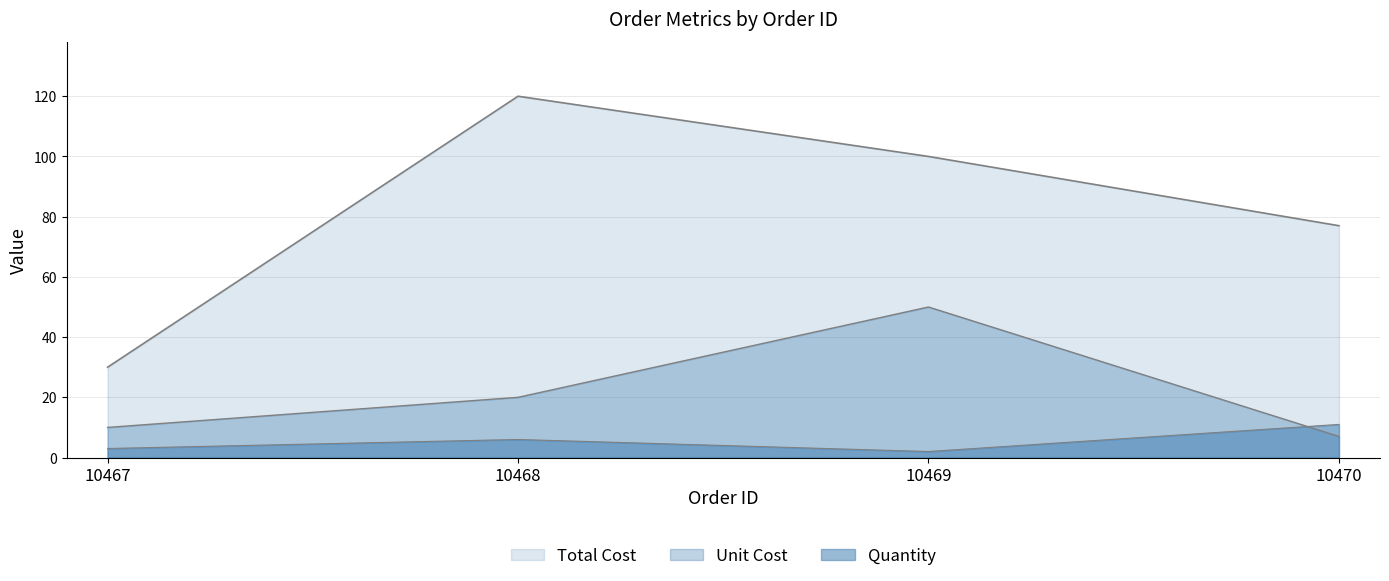

At 10469, list the series in order from largest to smallest.

Total Cost, Unit Cost, Quantity